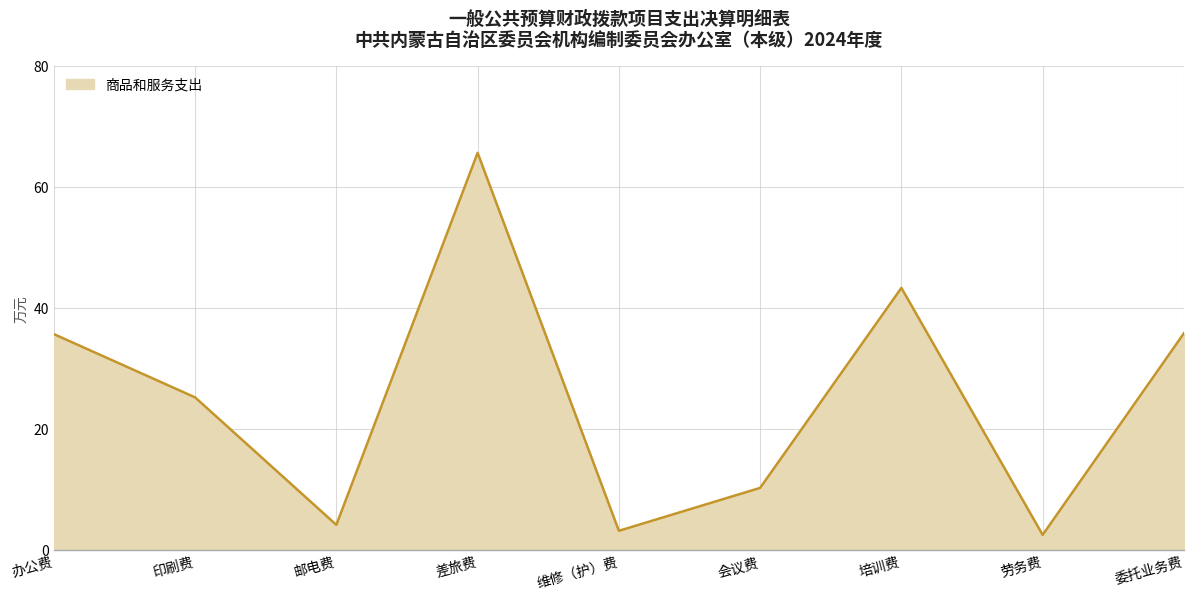

What is the change in value from 印刷费 to 劳务费?

-22.7